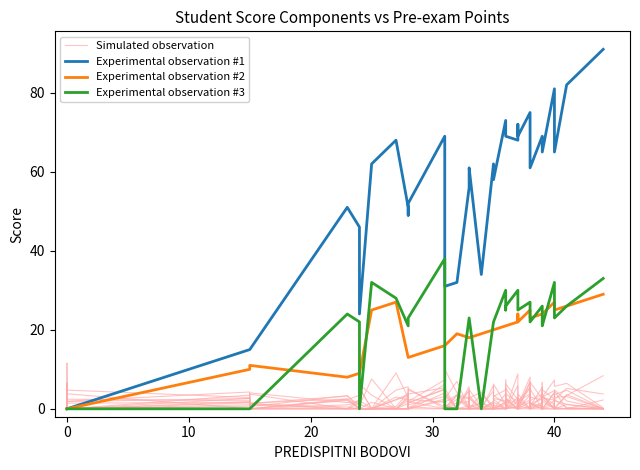

What is the value of the Experimental observation #3 point at the 35th from the left?

23.0